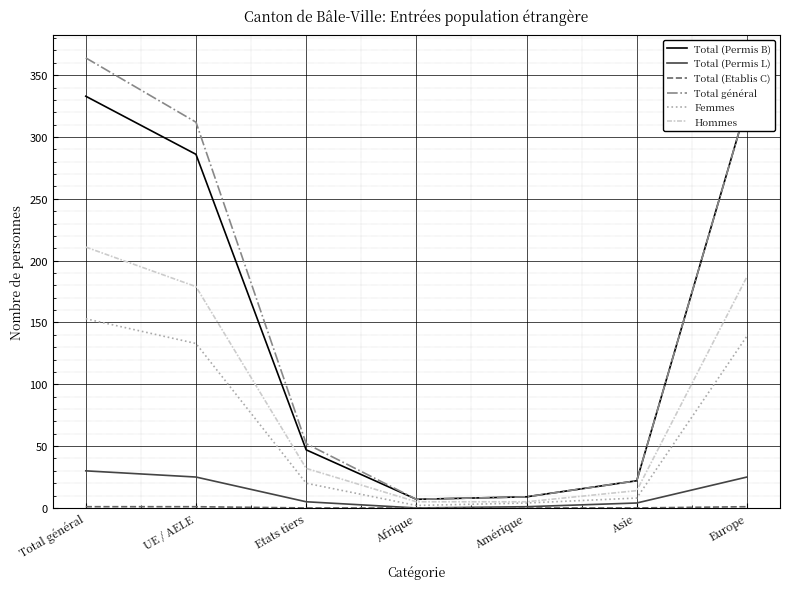

Which series has the largest range (max minus min)?

Total général